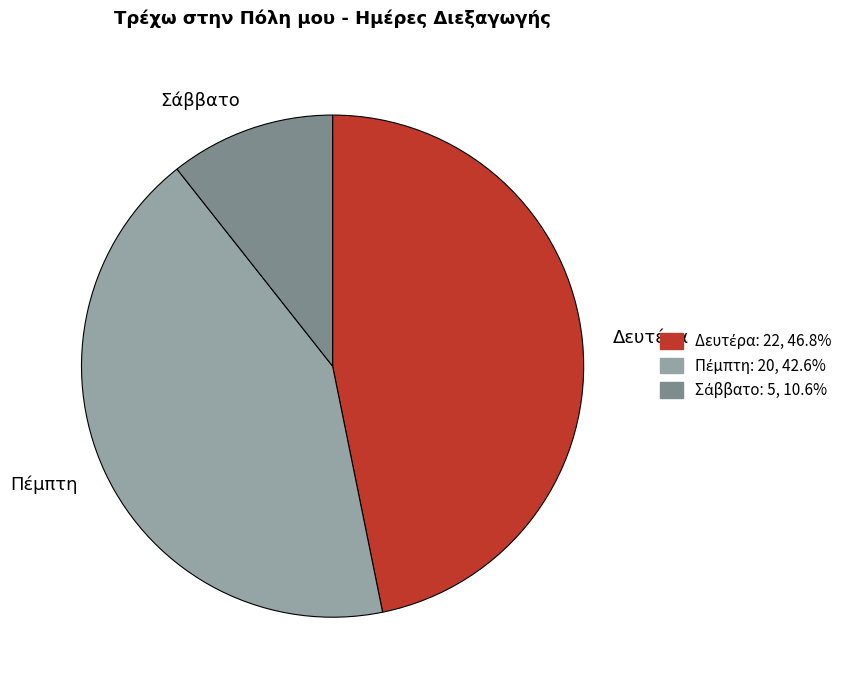

Does any single category account for the majority?

No